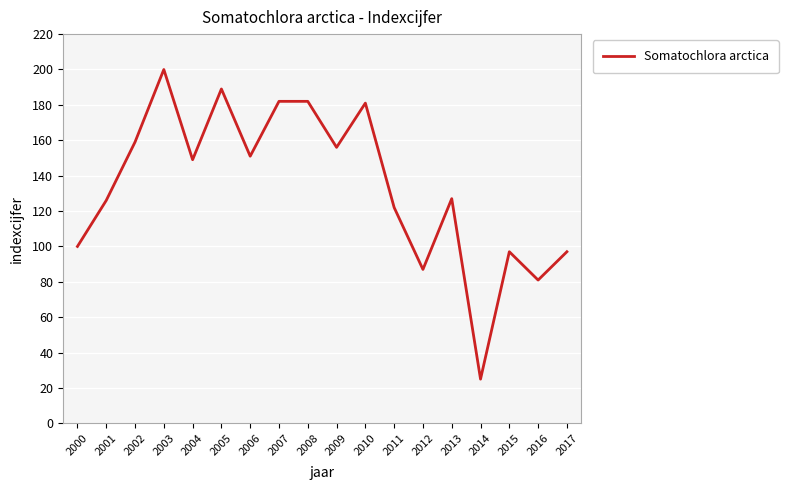

What is the difference between the values at 2002 and 2015?

62